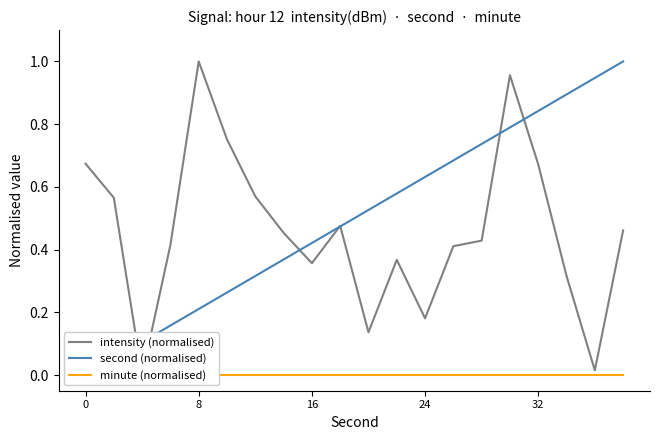

Reading right to left, transcribe all the data shown in this chart.

intensity (normalised): 0.5	0.0	0.3	0.7	1.0	0.4	0.4	0.2	0.4	0.1	0.5	0.4	0.5	0.6	0.8	1.0	0.4	0.0	0.6	0.7
second (normalised): 1.0	0.9	0.9	0.8	0.8	0.7	0.7	0.6	0.6	0.5	0.5	0.4	0.4	0.3	0.3	0.2	0.2	0.1	0.1	0.0
minute (normalised): 0.0	0.0	0.0	0.0	0.0	0.0	0.0	0.0	0.0	0.0	0.0	0.0	0.0	0.0	0.0	0.0	0.0	0.0	0.0	0.0